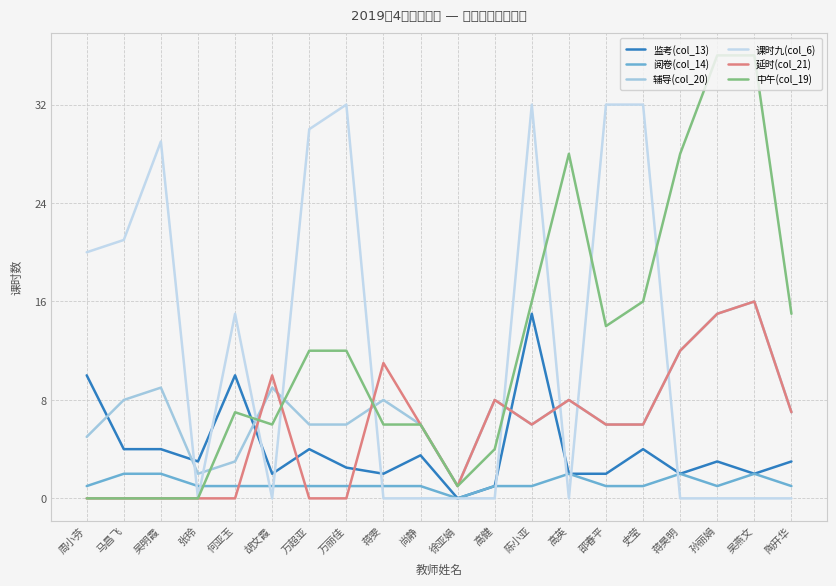

Reading right to left, transcribe all the data shown in this chart.

监考(col_13): 陶开华=3.0	吴燕文=2.0	孙丽娟=3.0	蒋昊明=2.0	史莹=4.0	邵春平=2.0	高英=2.0	陈小亚=15.0	高健=1.0	徐亚娟=0.0	尚静=3.5	蒋雯=2.0	万丽佳=2.5	万超亚=4.0	胡文霞=2.0	何亚玉=10.0	张玲=3.0	吴明霞=4.0	马昌飞=4.0	周小芬=10.0
阅卷(col_14): 陶开华=1.0	吴燕文=2.0	孙丽娟=1.0	蒋昊明=2.0	史莹=1.0	邵春平=1.0	高英=2.0	陈小亚=1.0	高健=1.0	徐亚娟=0.0	尚静=1.0	蒋雯=1.0	万丽佳=1.0	万超亚=1.0	胡文霞=1.0	何亚玉=1.0	张玲=1.0	吴明霞=2.0	马昌飞=2.0	周小芬=1.0
辅导(col_20): 陶开华=7.0	吴燕文=16.0	孙丽娟=15.0	蒋昊明=12.0	史莹=6.0	邵春平=6.0	高英=8.0	陈小亚=6.0	高健=8.0	徐亚娟=1.0	尚静=6.0	蒋雯=8.0	万丽佳=6.0	万超亚=6.0	胡文霞=9.0	何亚玉=3.0	张玲=2.0	吴明霞=9.0	马昌飞=8.0	周小芬=5.0
课时九(col_6): 陶开华=0.0	吴燕文=0.0	孙丽娟=0.0	蒋昊明=0.0	史莹=32.0	邵春平=32.0	高英=0.0	陈小亚=32.0	高健=0.0	徐亚娟=0.0	尚静=0.0	蒋雯=0.0	万丽佳=32.0	万超亚=30.0	胡文霞=0.0	何亚玉=15.0	张玲=0.0	吴明霞=29.0	马昌飞=21.0	周小芬=20.0
延时(col_21): 陶开华=7.0	吴燕文=16.0	孙丽娟=15.0	蒋昊明=12.0	史莹=6.0	邵春平=6.0	高英=8.0	陈小亚=6.0	高健=8.0	徐亚娟=1.0	尚静=6.0	蒋雯=11.0	万丽佳=0.0	万超亚=0.0	胡文霞=10.0	何亚玉=0.0	张玲=0.0	吴明霞=0.0	马昌飞=0.0	周小芬=0.0
中午(col_19): 陶开华=15.0	吴燕文=36.0	孙丽娟=36.0	蒋昊明=28.0	史莹=16.0	邵春平=14.0	高英=28.0	陈小亚=16.0	高健=4.0	徐亚娟=1.0	尚静=6.0	蒋雯=6.0	万丽佳=12.0	万超亚=12.0	胡文霞=6.0	何亚玉=7.0	张玲=0.0	吴明霞=0.0	马昌飞=0.0	周小芬=0.0